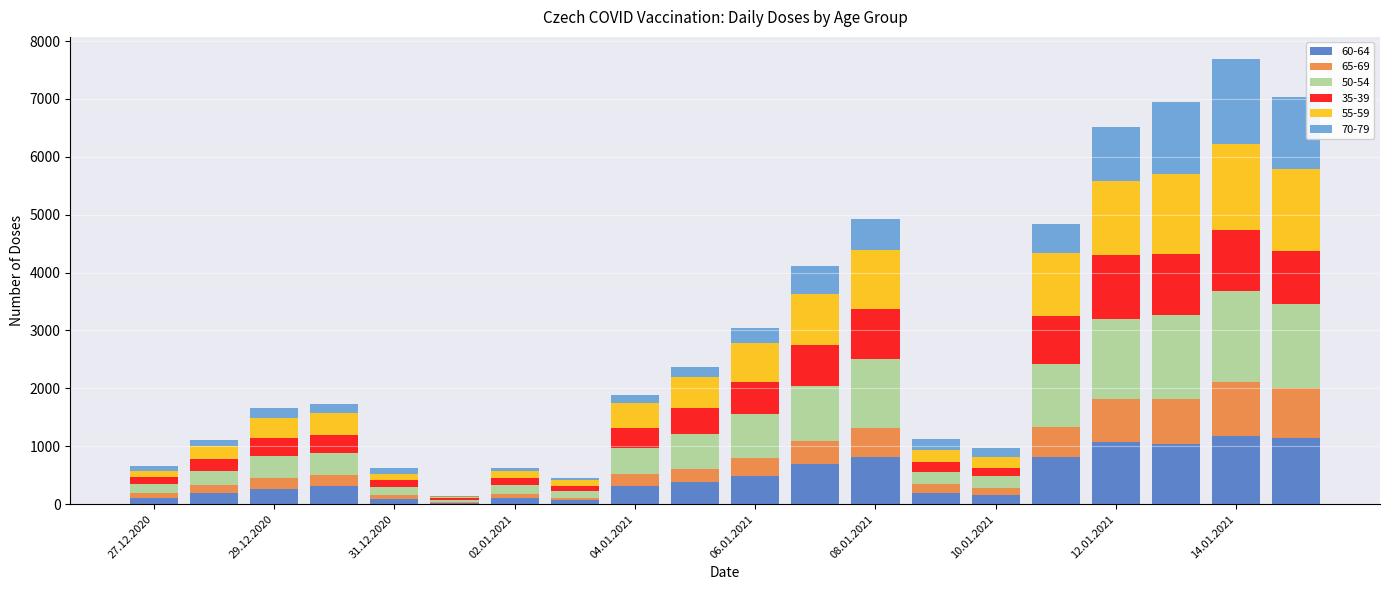

Are the bars horizontal?

No